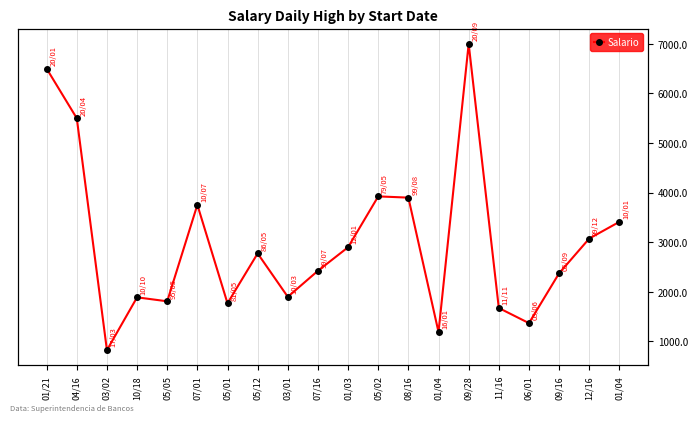

Is it true that the value at 04/16 is 5500?

True